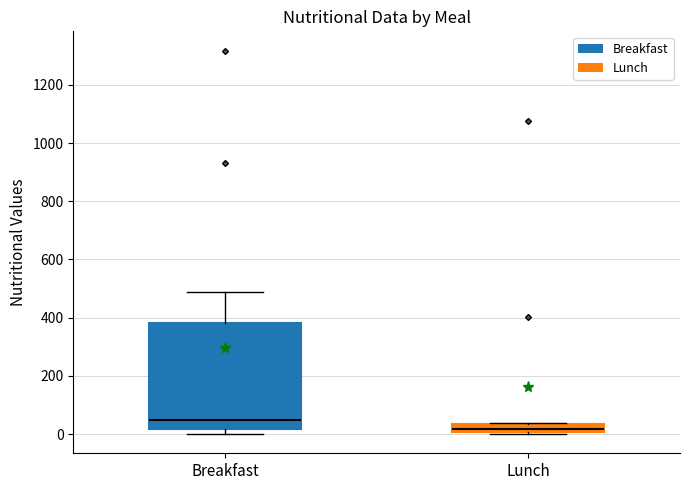

Which box has the lowest median line?

Lunch